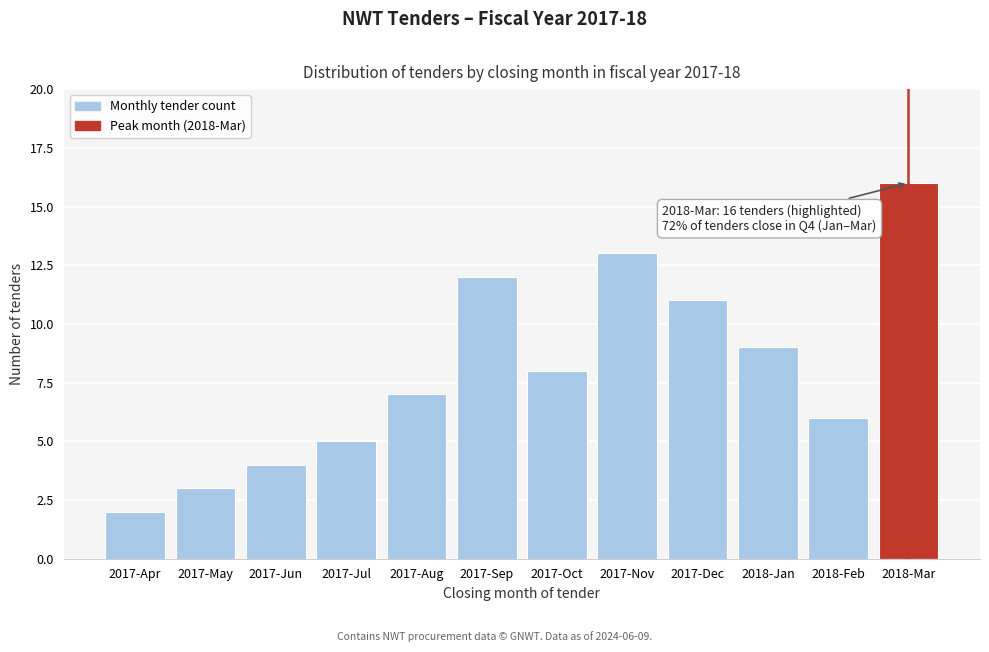

Reading right to left, what are all the values shown in this chart?

2018-Mar=16	2018-Feb=6	2018-Jan=9	2017-Dec=11	2017-Nov=13	2017-Oct=8	2017-Sep=12	2017-Aug=7	2017-Jul=5	2017-Jun=4	2017-May=3	2017-Apr=2